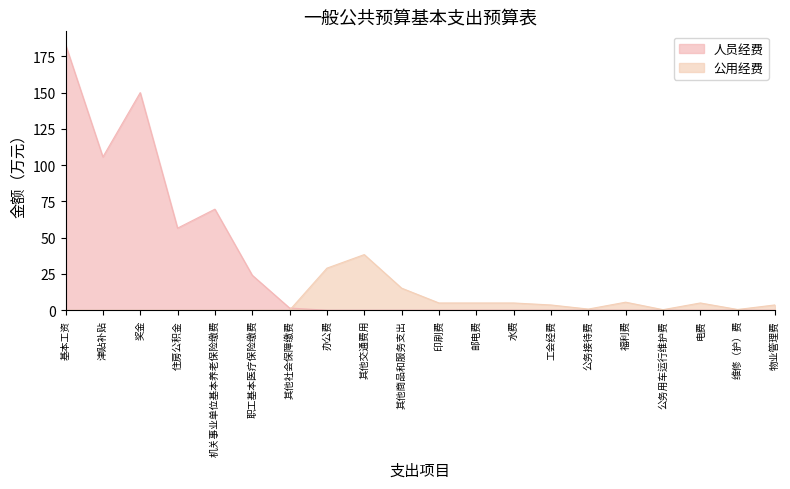

Is it true that 人员经费 equals 105.7 at 津贴补贴?

True